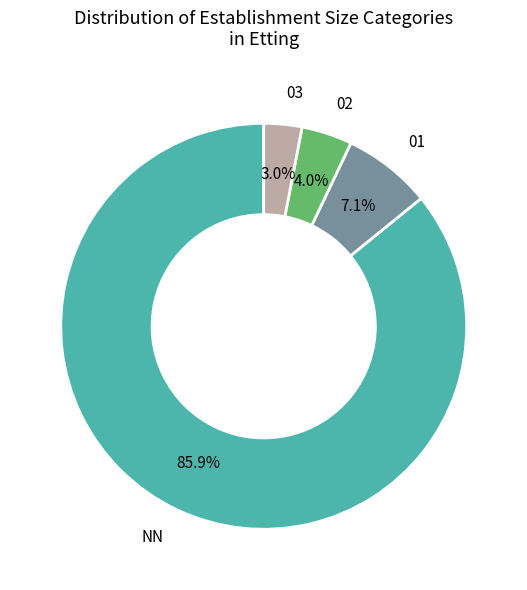

How many slices are in this pie chart?

4